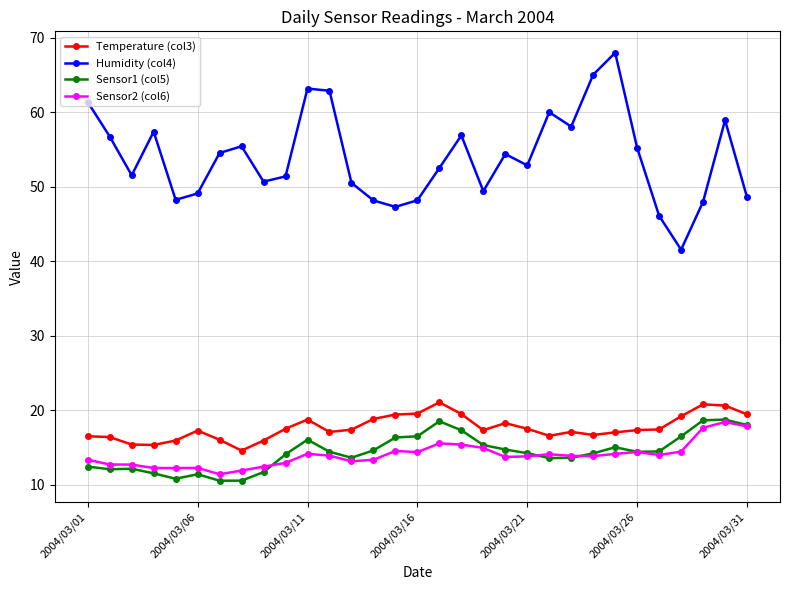

True or false: Sensor1 (col5) and Temperature (col3) cross at least once.

False